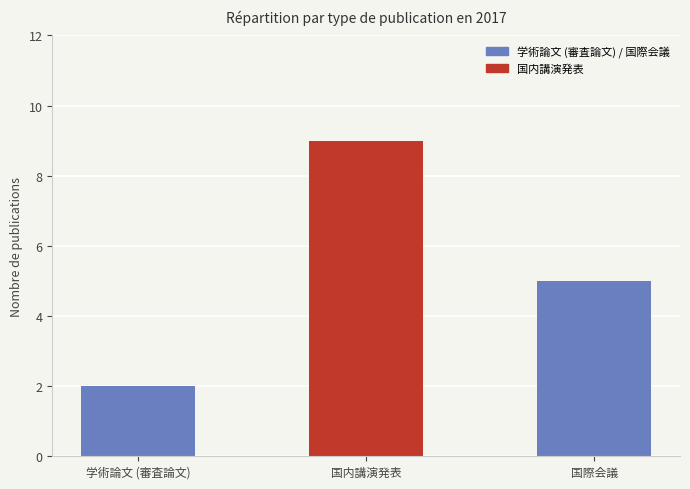

Are the bars grouped side by side (vs. stacked)?

No